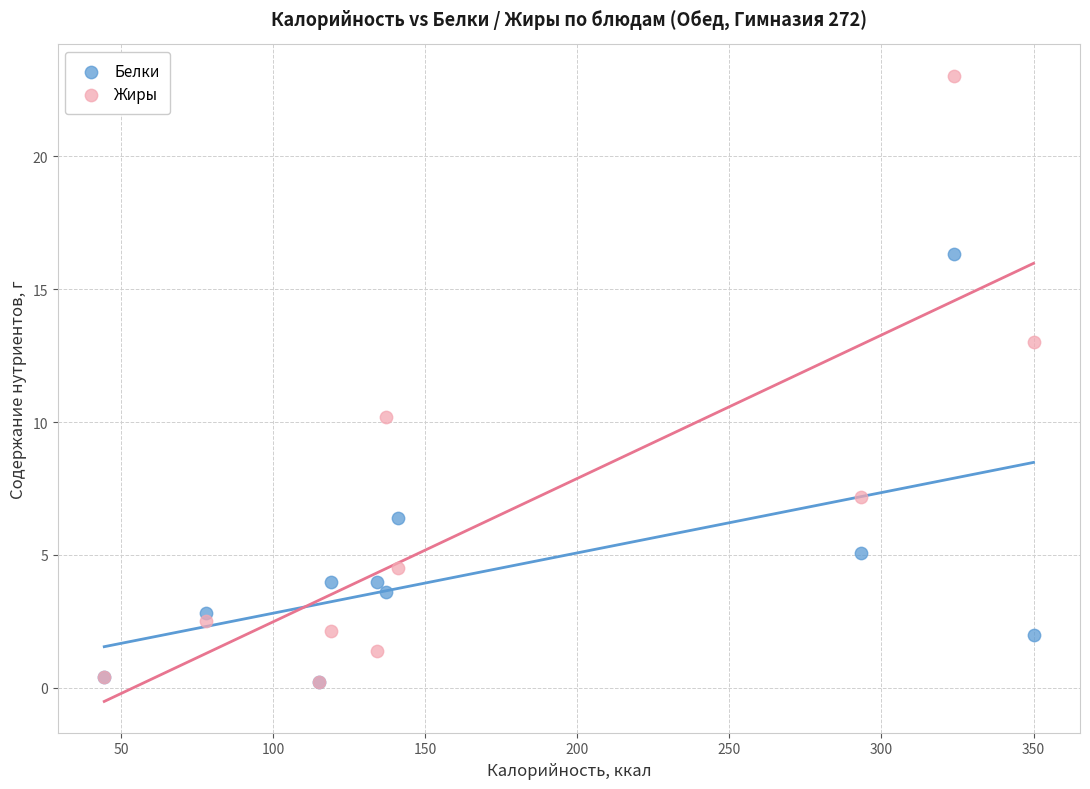

In the Жиры series, what Y value is closest to 11?

10.2